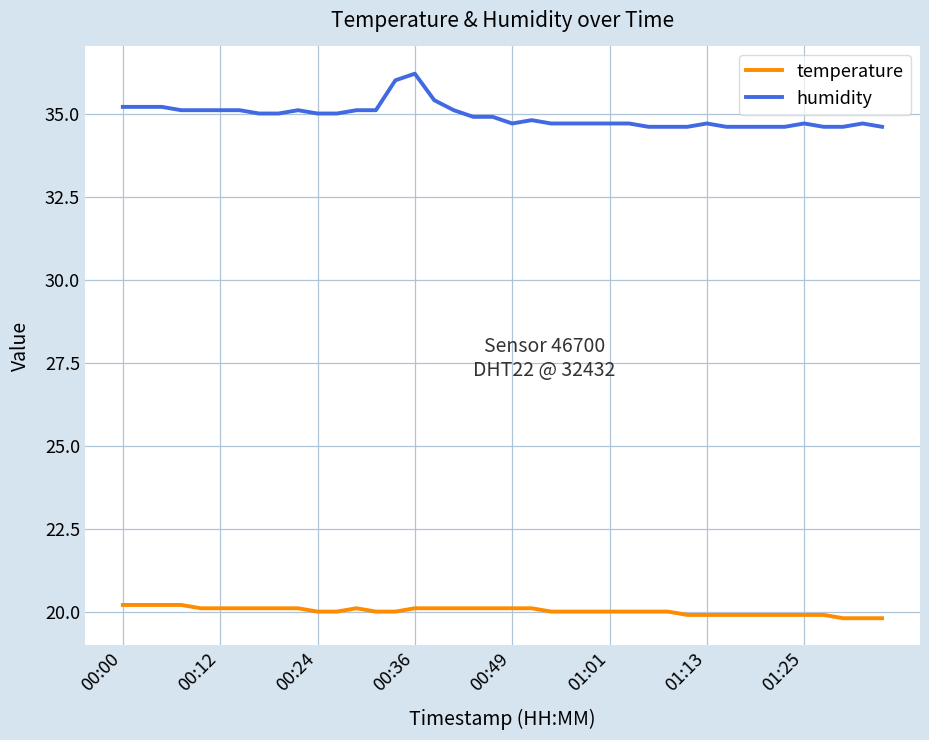

Which series has the widest spread of values?

humidity